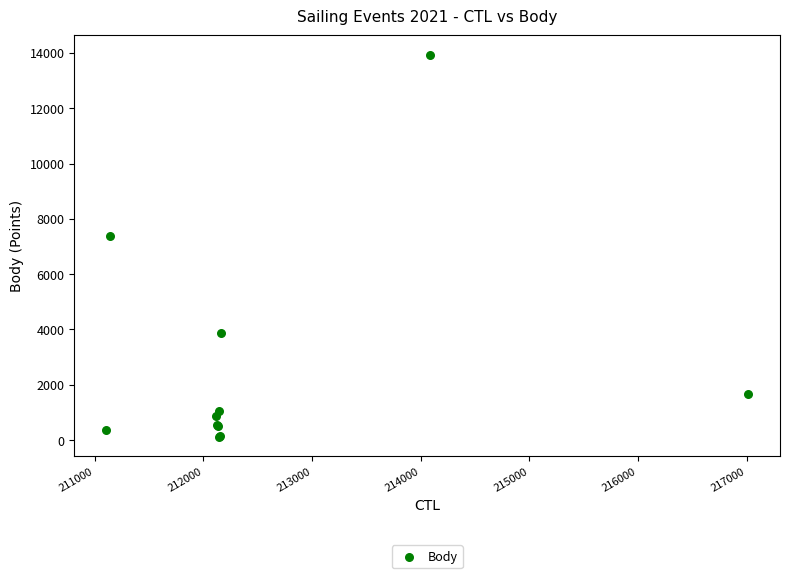

What Y value in the scatter plot is closest to 7022?

7387